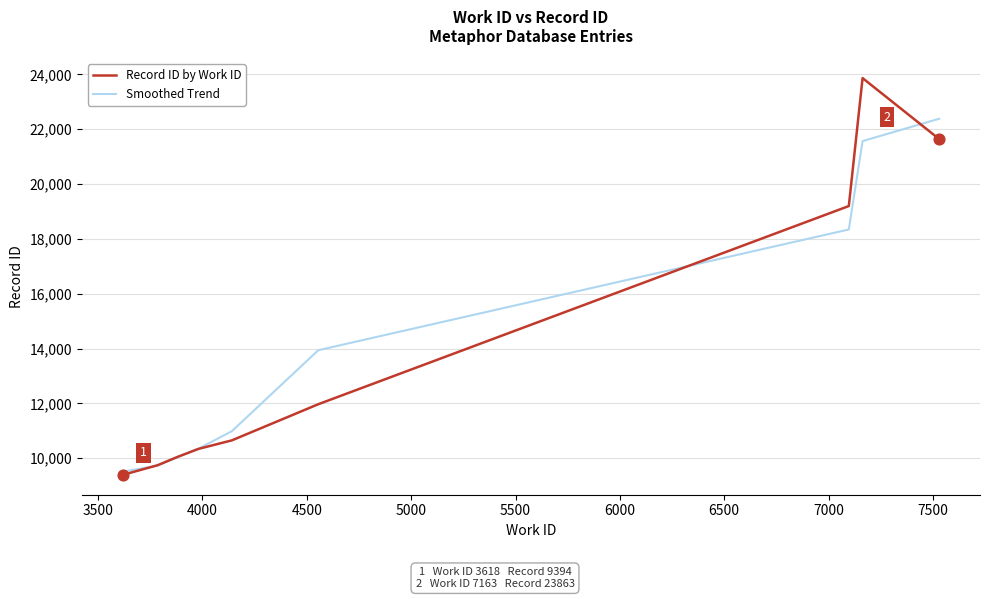

Which series has the largest range (max minus min)?

Record ID by Work ID